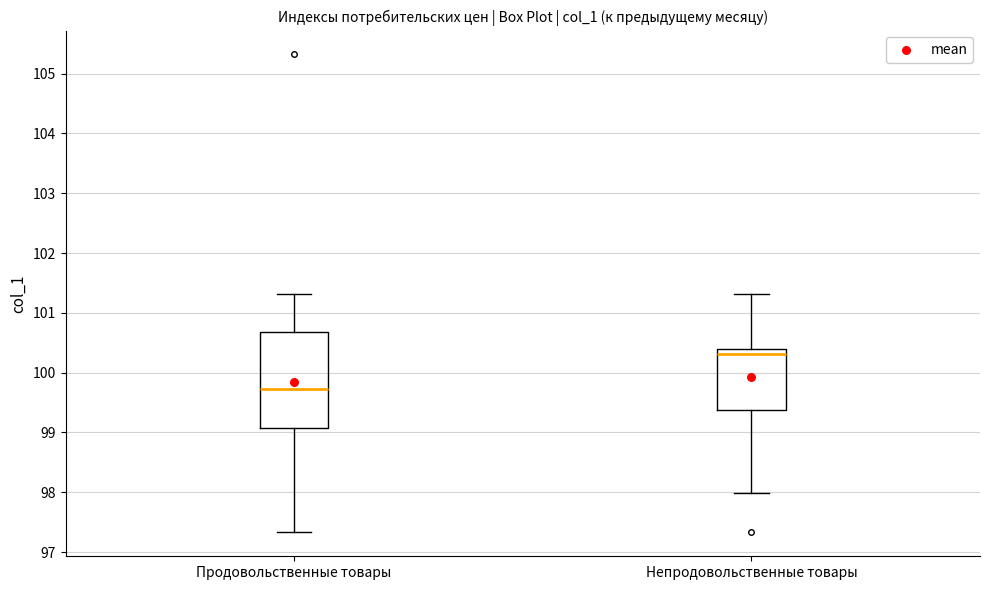

Comparing the boxes themselves (not the whiskers), which one is the tallest?

Продовольственные товары